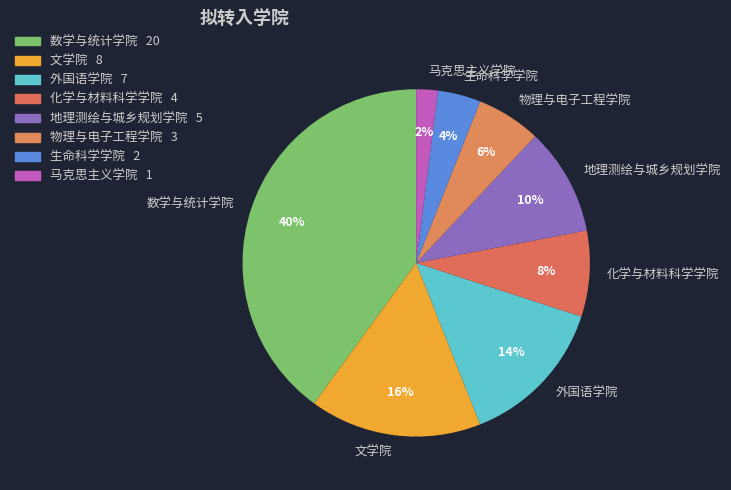

How many slices are in this pie chart?

8